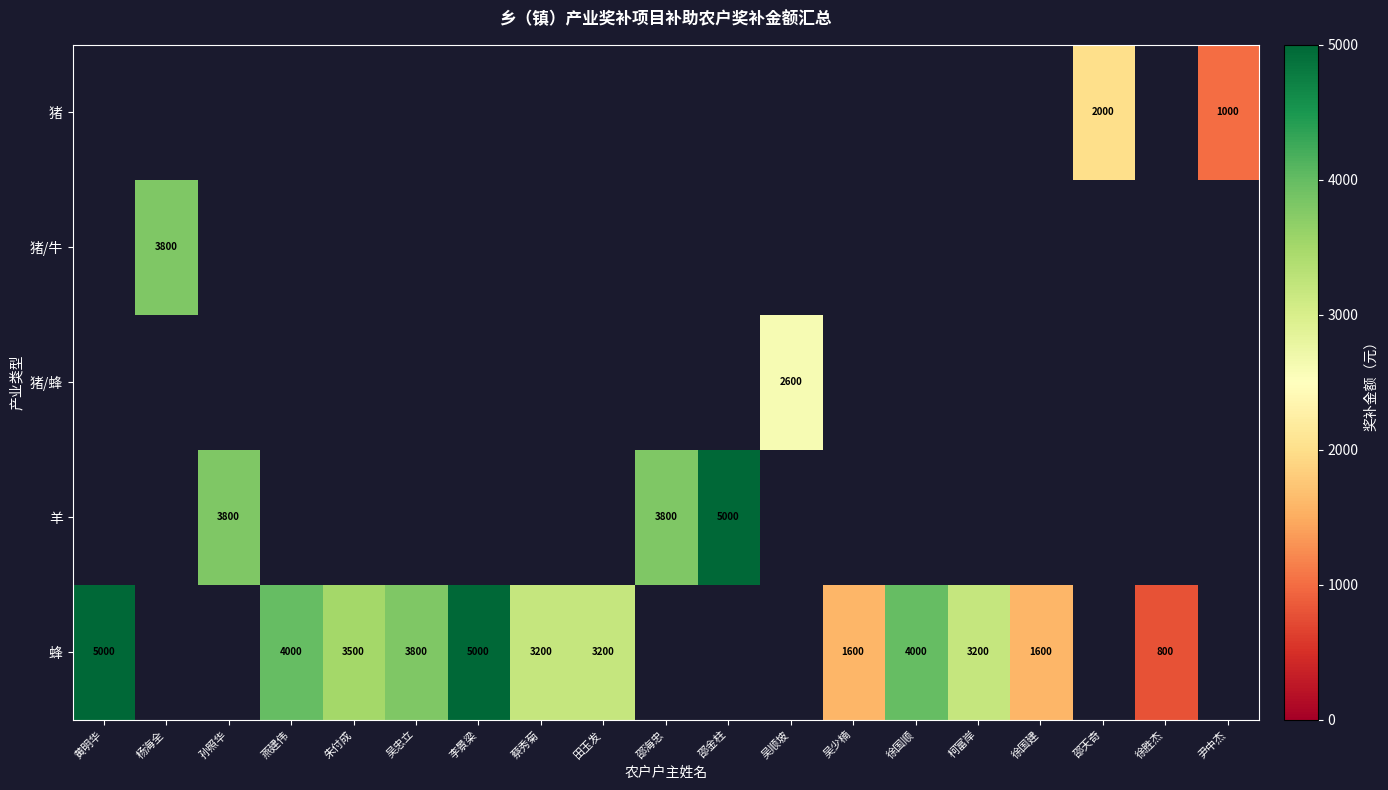

What is the minimum value shown in the chart?

800.0